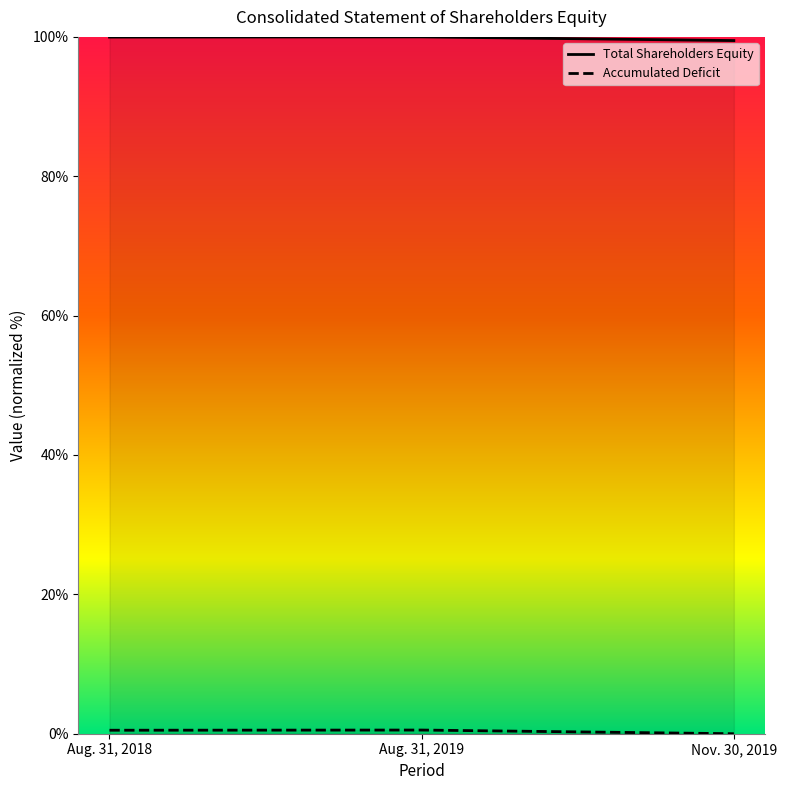

What is the approximate value of Accumulated Deficit at Aug. 31, 2019?

0.5